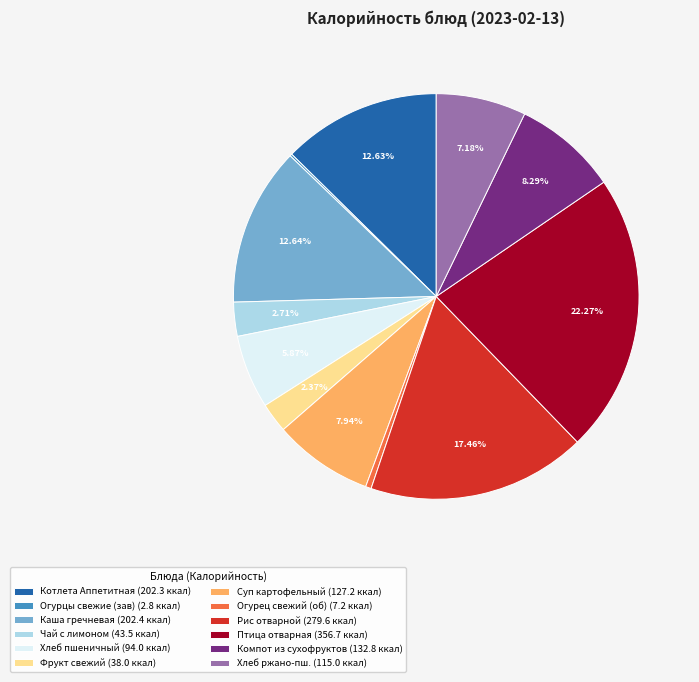

Is there any slice that represents more than half of the pie?

No